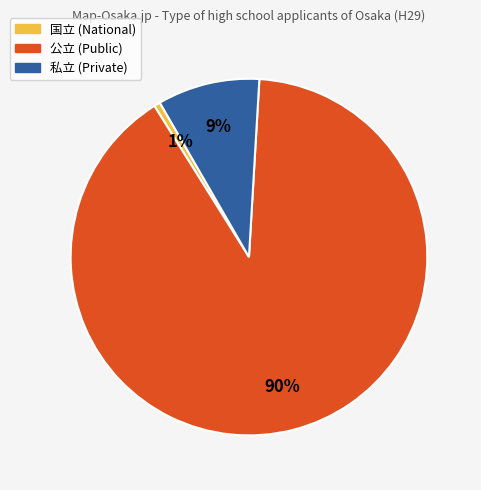

To the nearest percent, what is the average slice percentage?

33%